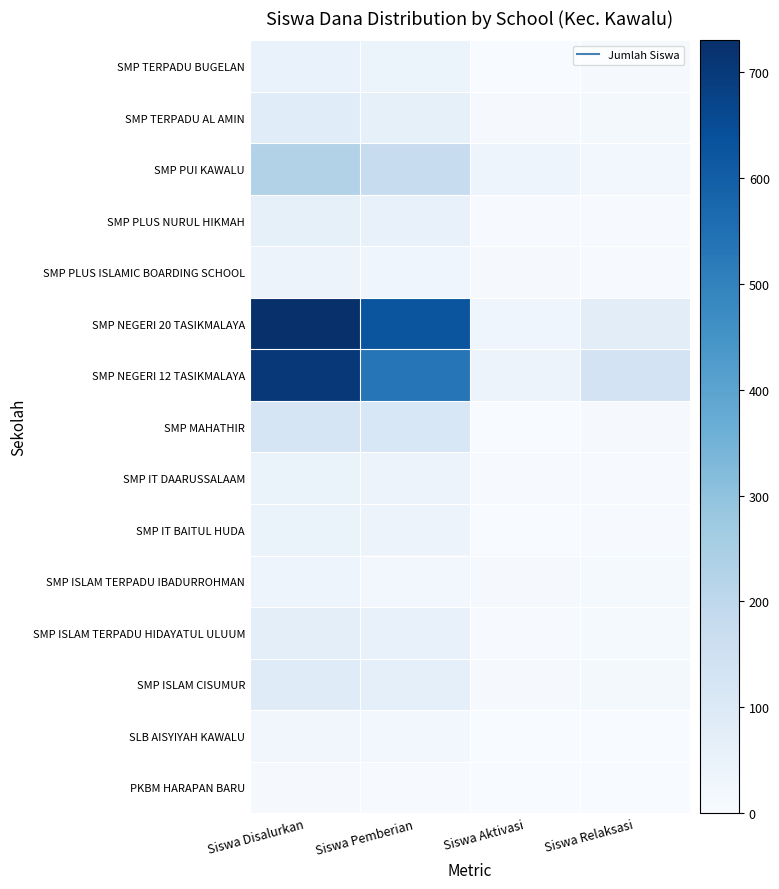

Reading left to right, what are all the values shown in this chart?

PKBM HARAPAN BARU: Siswa Disalurkan=7	Siswa Pemberian=4	Siswa Aktivasi=1	Siswa Relaksasi=2
SLB AISYIYAH KAWALU: Siswa Disalurkan=25	Siswa Pemberian=22	Siswa Aktivasi=2	Siswa Relaksasi=1
SMP ISLAM CISUMUR: Siswa Disalurkan=87	Siswa Pemberian=66	Siswa Aktivasi=6	Siswa Relaksasi=15
SMP ISLAM TERPADU HIDAYATUL ULUUM: Siswa Disalurkan=72	Siswa Pemberian=57	Siswa Aktivasi=4	Siswa Relaksasi=11
SMP ISLAM TERPADU IBADURROHMAN: Siswa Disalurkan=35	Siswa Pemberian=19	Siswa Aktivasi=7	Siswa Relaksasi=9
SMP IT BAITUL HUDA: Siswa Disalurkan=47	Siswa Pemberian=42	Siswa Aktivasi=0	Siswa Relaksasi=5
SMP IT DAARUSSALAAM: Siswa Disalurkan=47	Siswa Pemberian=40	Siswa Aktivasi=3	Siswa Relaksasi=4
SMP MAHATHIR: Siswa Disalurkan=121	Siswa Pemberian=113	Siswa Aktivasi=1	Siswa Relaksasi=7
SMP NEGERI 12 TASIKMALAYA: Siswa Disalurkan=705	Siswa Pemberian=531	Siswa Aktivasi=42	Siswa Relaksasi=132
SMP NEGERI 20 TASIKMALAYA: Siswa Disalurkan=730	Siswa Pemberian=625	Siswa Aktivasi=30	Siswa Relaksasi=75
SMP PLUS ISLAMIC BOARDING SCHOOL: Siswa Disalurkan=40	Siswa Pemberian=29	Siswa Aktivasi=7	Siswa Relaksasi=4
SMP PLUS NURUL HIKMAH: Siswa Disalurkan=62	Siswa Pemberian=53	Siswa Aktivasi=4	Siswa Relaksasi=5
SMP PUI KAWALU: Siswa Disalurkan=230	Siswa Pemberian=173	Siswa Aktivasi=36	Siswa Relaksasi=21
SMP TERPADU AL AMIN: Siswa Disalurkan=85	Siswa Pemberian=61	Siswa Aktivasi=8	Siswa Relaksasi=16
SMP TERPADU BUGELAN: Siswa Disalurkan=51	Siswa Pemberian=44	Siswa Aktivasi=0	Siswa Relaksasi=7